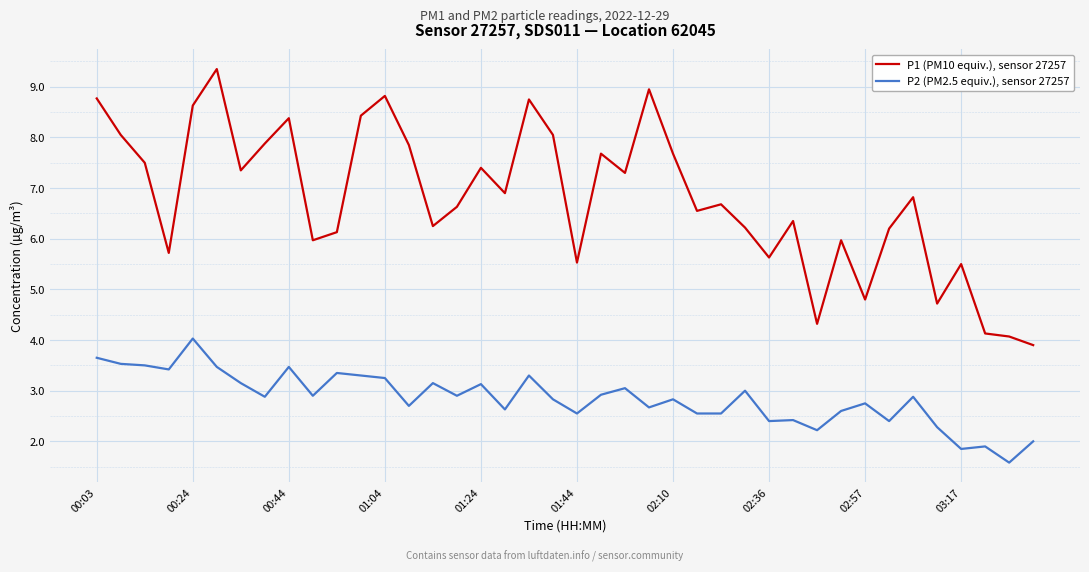

True or false: P2 (PM2.5 equiv.), sensor 27257 and P1 (PM10 equiv.), sensor 27257 cross at least once.

False